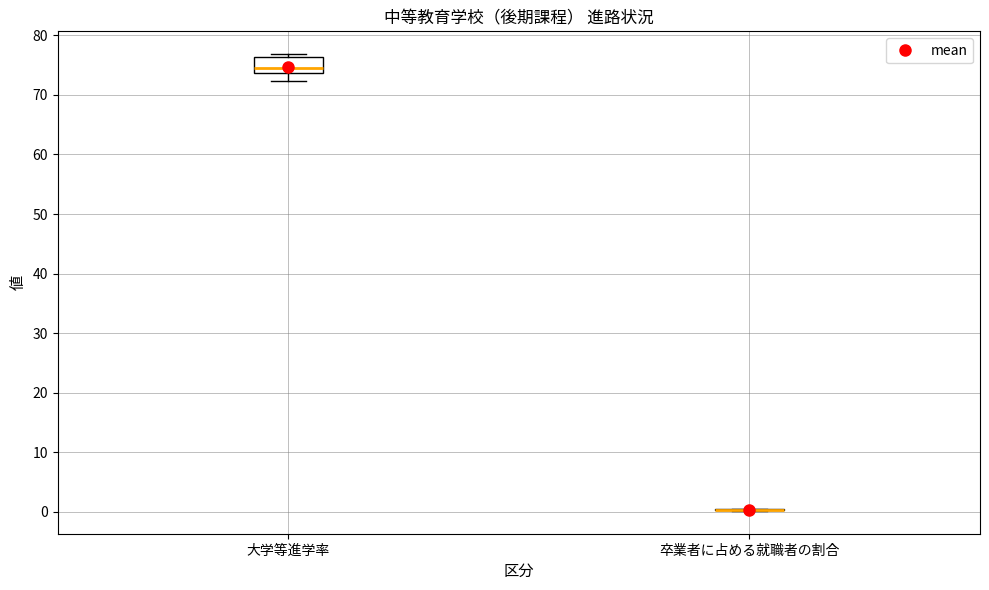

Reading left to right, transcribe this box plot: for each box, give where its median line is, the range the box spans, and where its two whiskers end, as read against the y-axis. The values are not printed on the chart, so give them approximately, as read against the axis.

大学等進学率: median 75, box 74 to 76, whiskers 72 to 77
卒業者に占める就職者の割合: box collapsed to a line at 0, whiskers 0 to 0